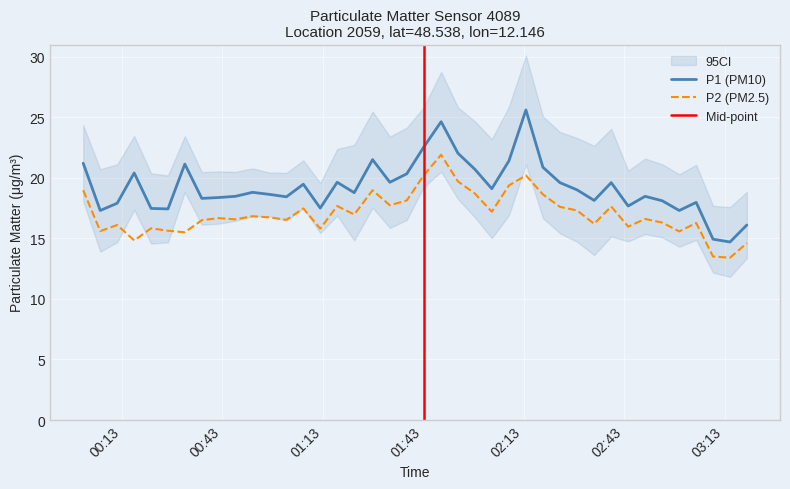

What is the highest value of the P2 (PM2.5) series?

21.9